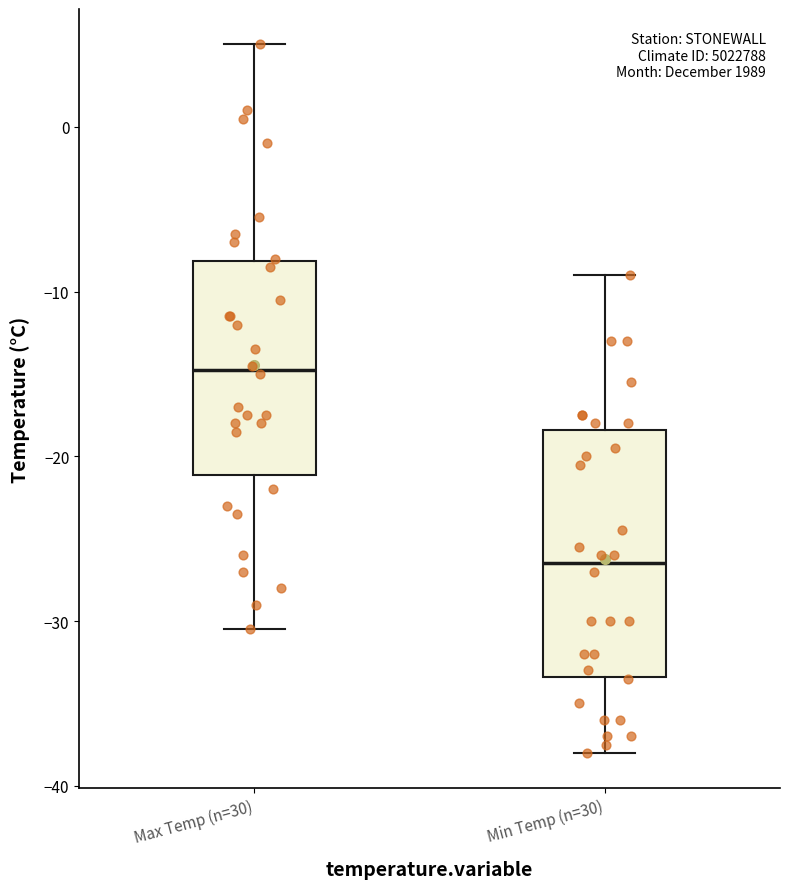

Which box's median line is the highest?

Max Temp (n=30)